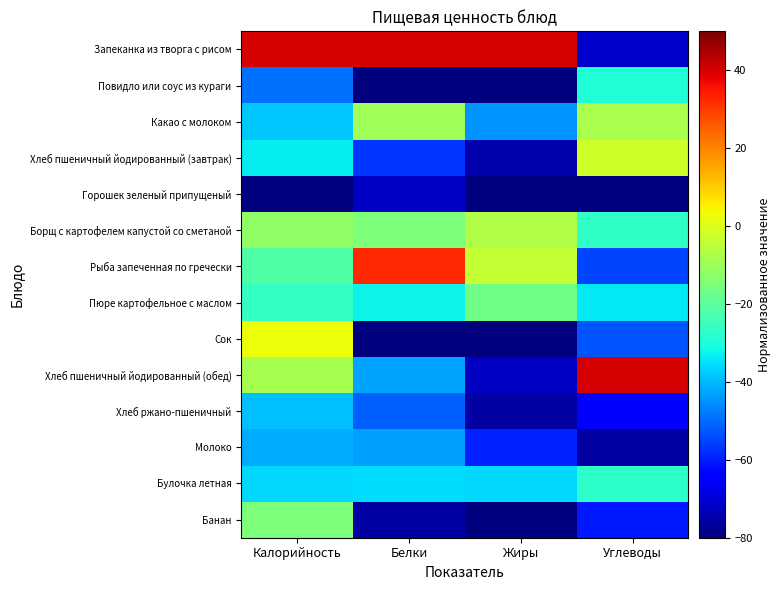

At which category is the sum across all series the highest?

Калорийность